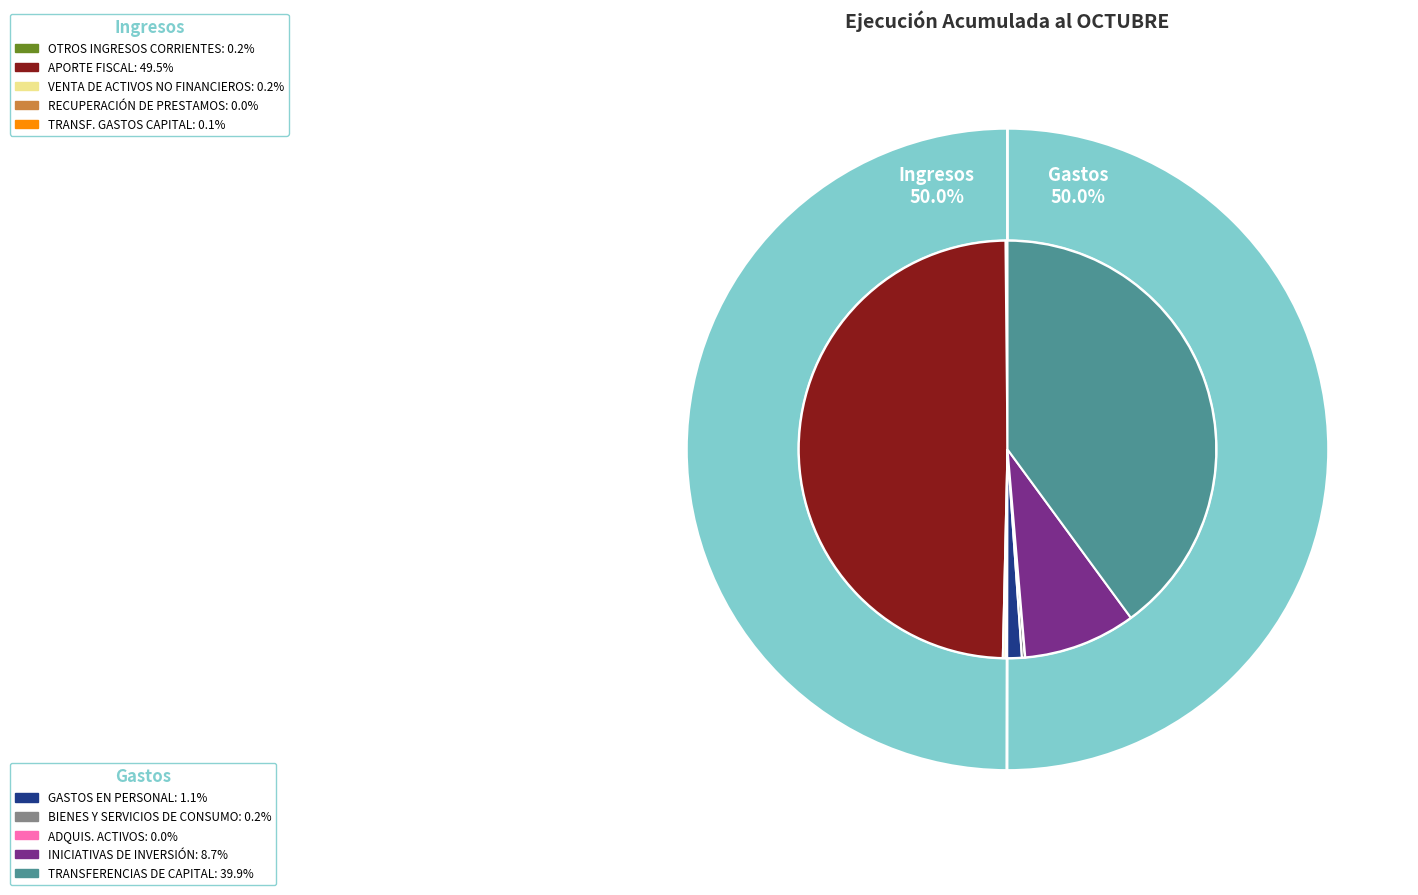

The VENTA DE ACTIVOS NO FINANCIEROS slice represents 1% of the pie. True or false?

False